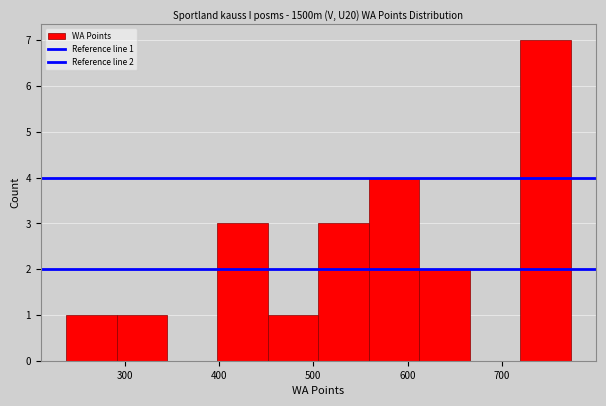

Which range on the x-axis has the tallest bar?

720 to 770